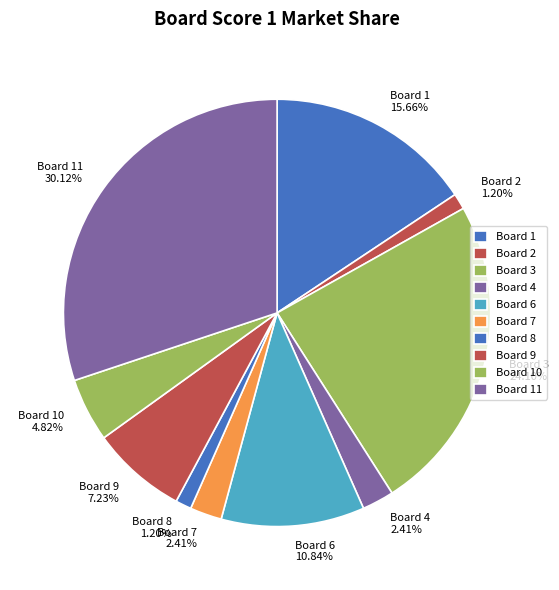

Do Board 2 and Board 3 together represent more than half of the pie?

No